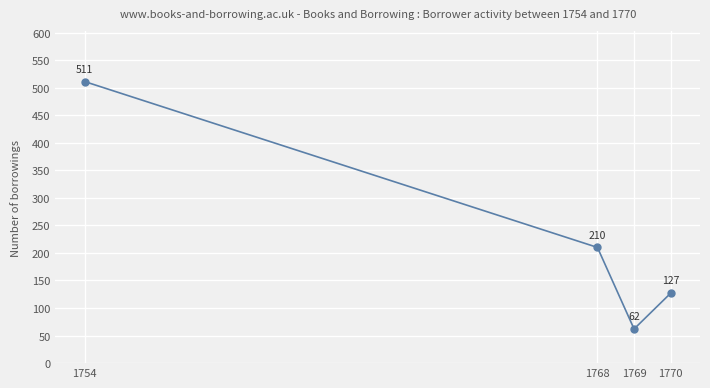

Reading left to right, transcribe all the data shown in this chart.

511	210	62	127